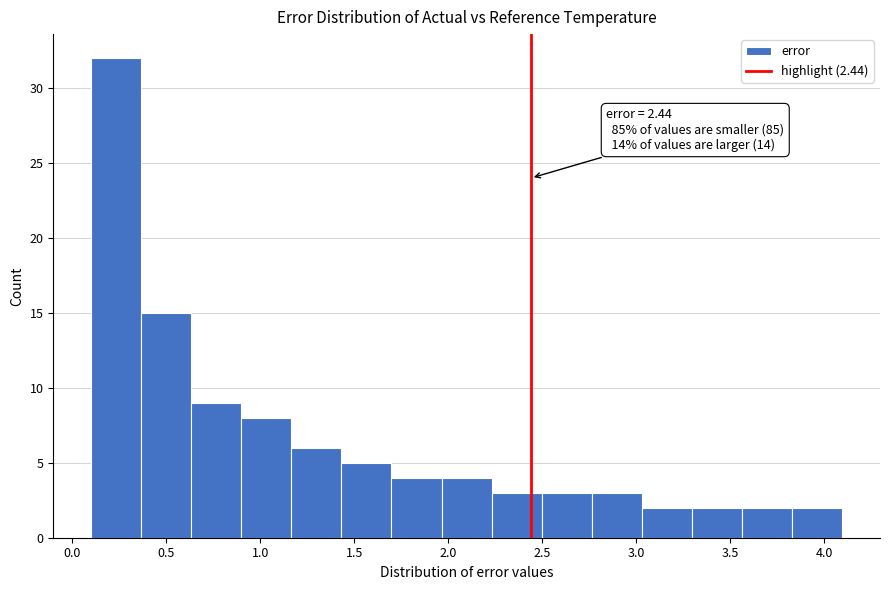

Over which range of the x-axis is the bar tallest?

0.10 to 0.35